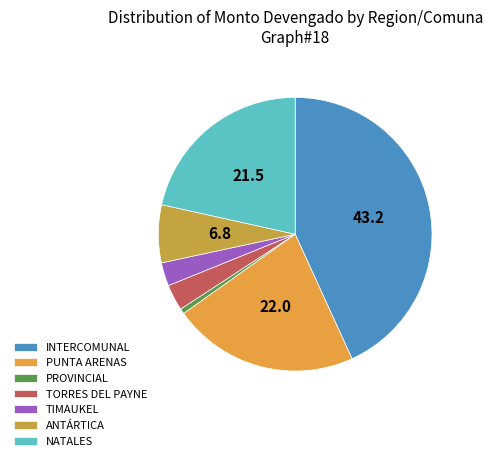

How many slices are in this pie chart?

7